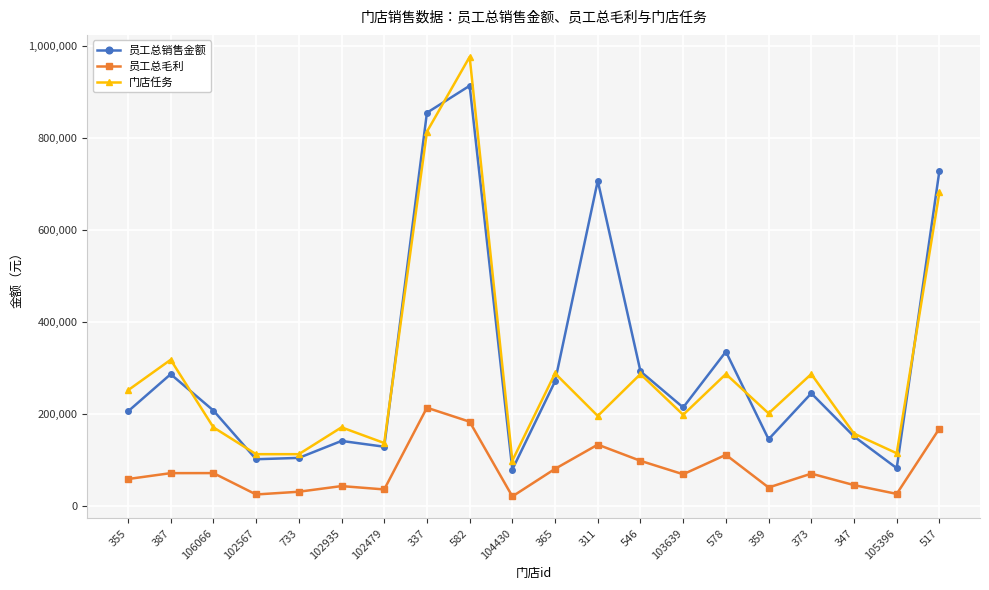

At which category does 门店任务 reach its first local peak?

387